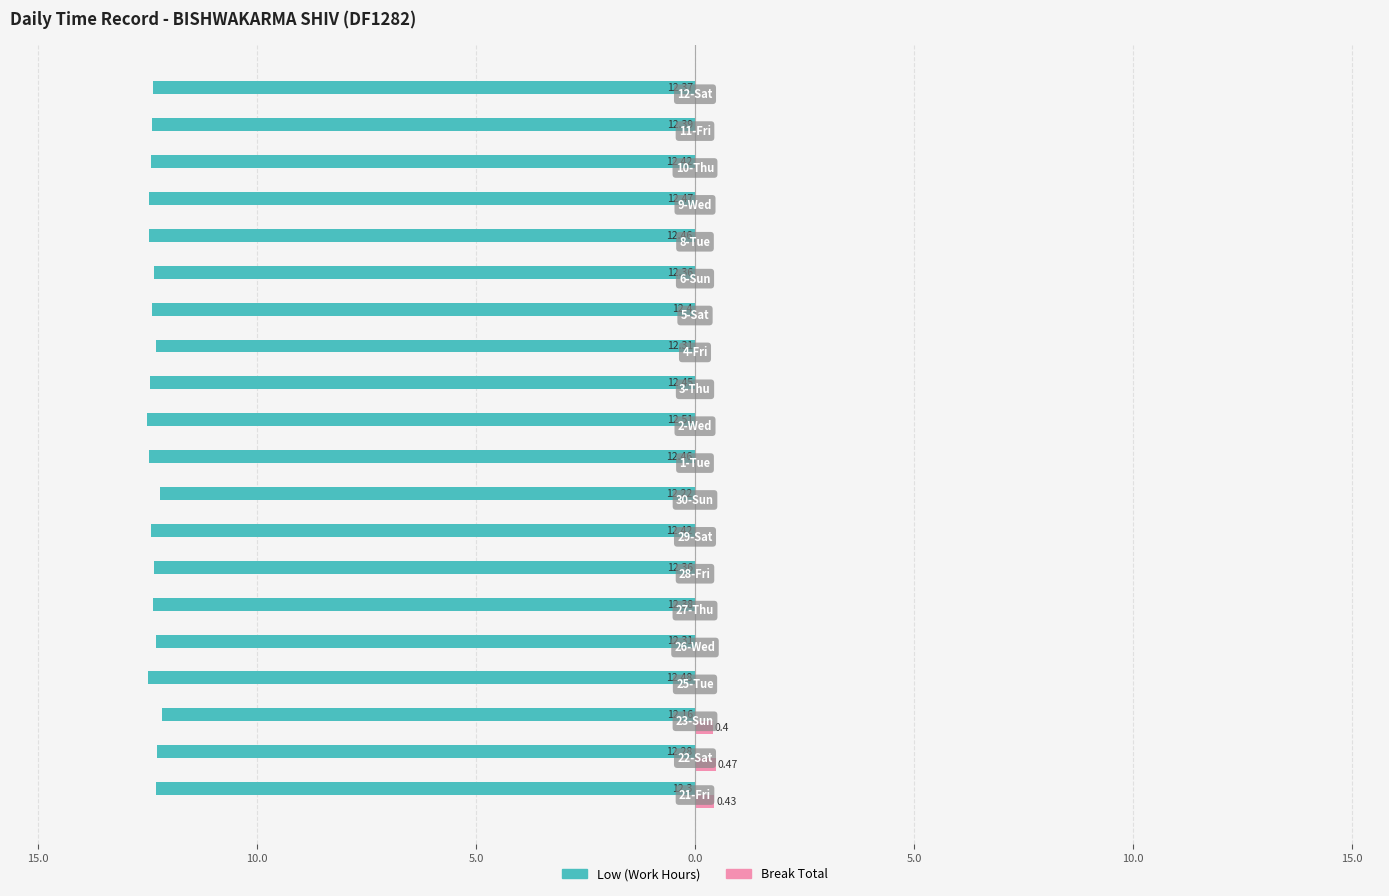

What are all the series names shown in the legend?

Low (Work Hours), Break Total